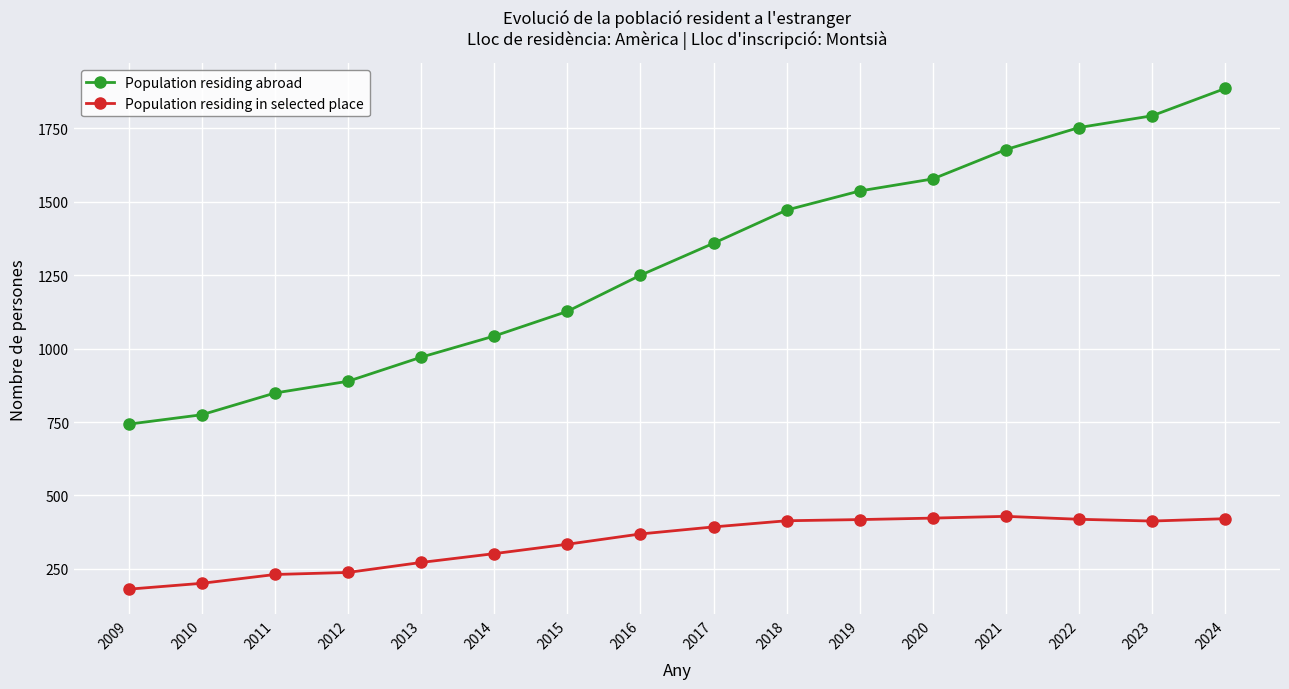

What is the difference between the Population residing in selected place values at 2021 and 2016?

60